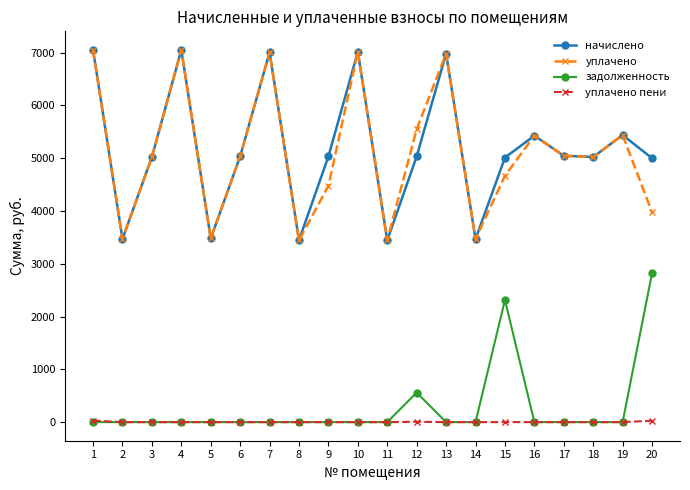

Which series has the largest total across all categories?

начислено